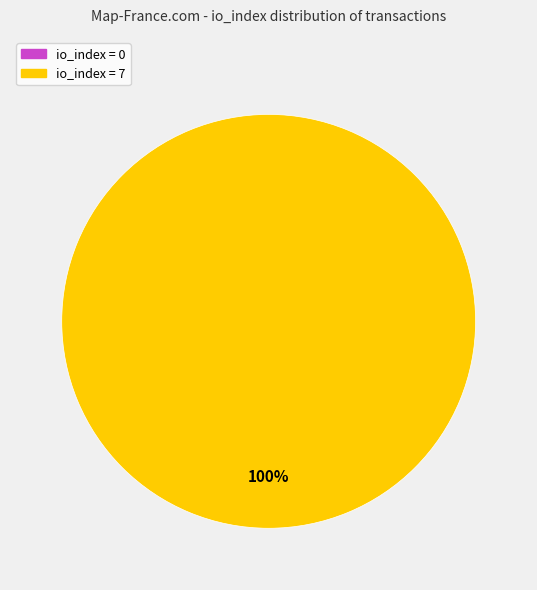

What percentage do io_index=7 and io_index=0 together represent?

100.0%